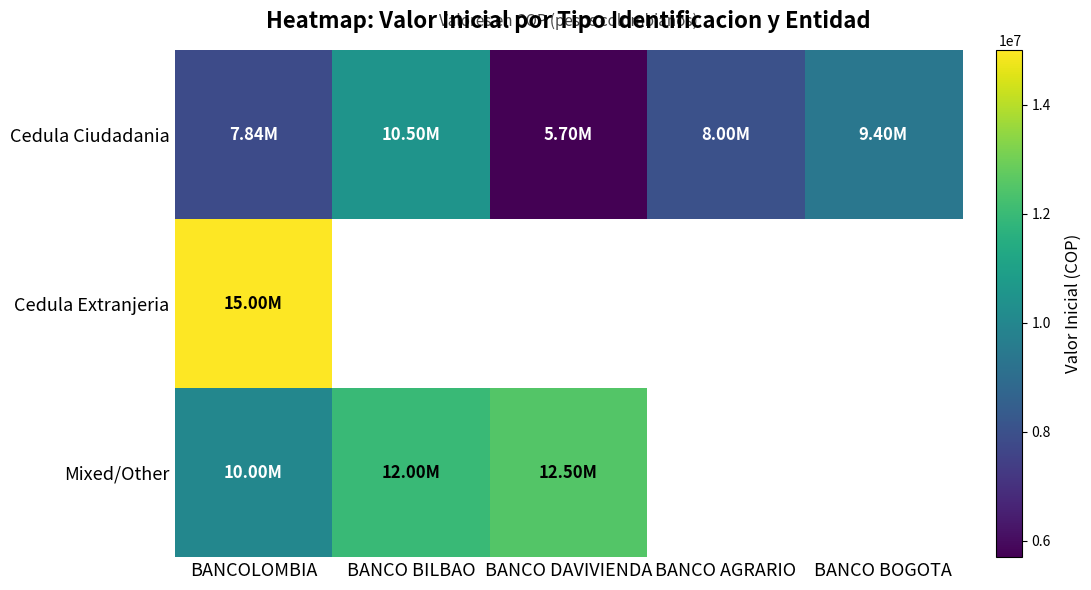

What is the difference between the second highest and minimum values in the Cedula Ciudadania series?

3696115.0